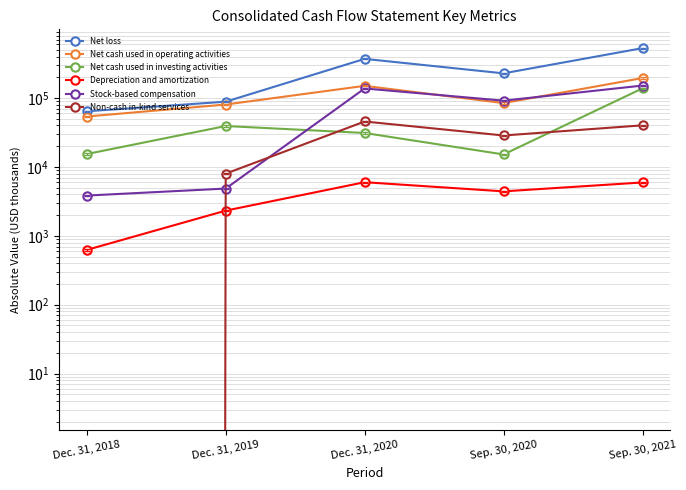

How many lines are shown in the chart?

6